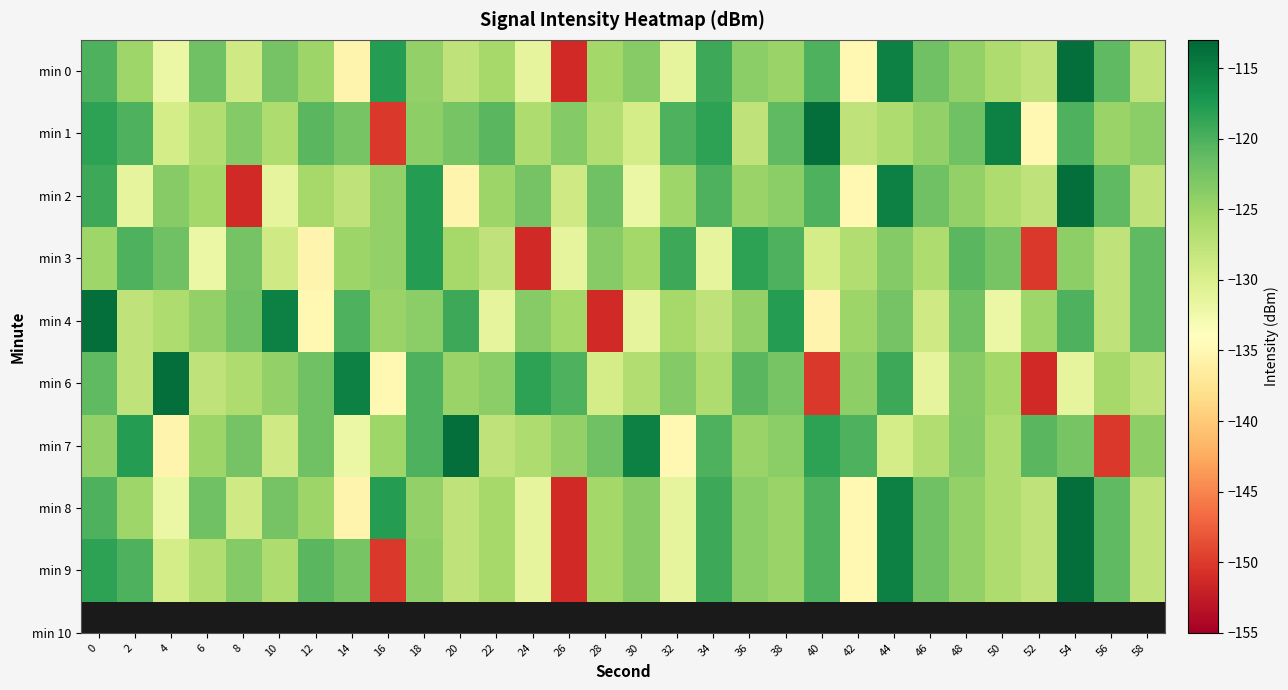

At which category is the sum across all series the highest?

54